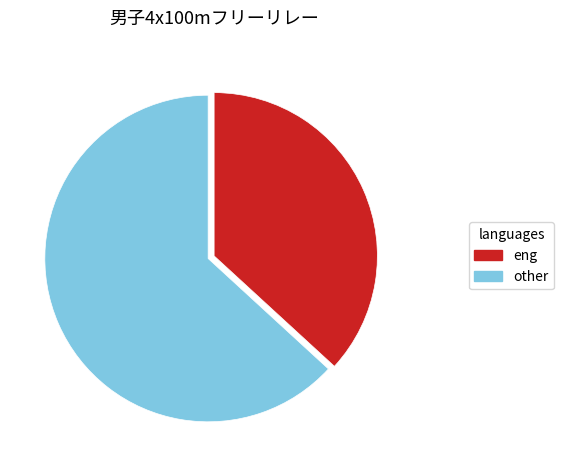

Is there a majority slice in this chart?

Yes